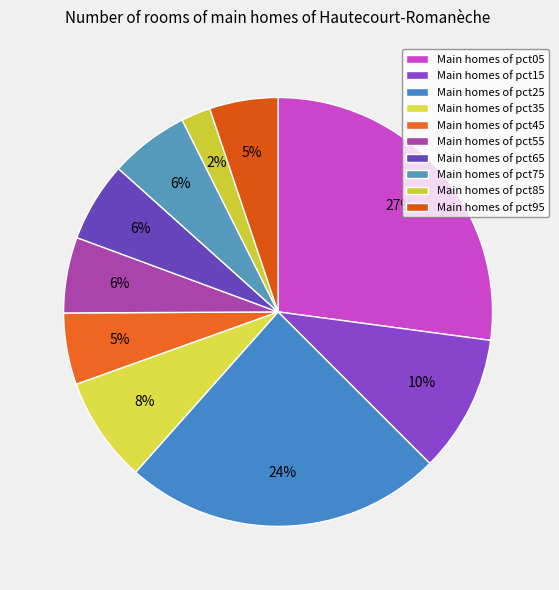

Does any single category account for the majority?

No